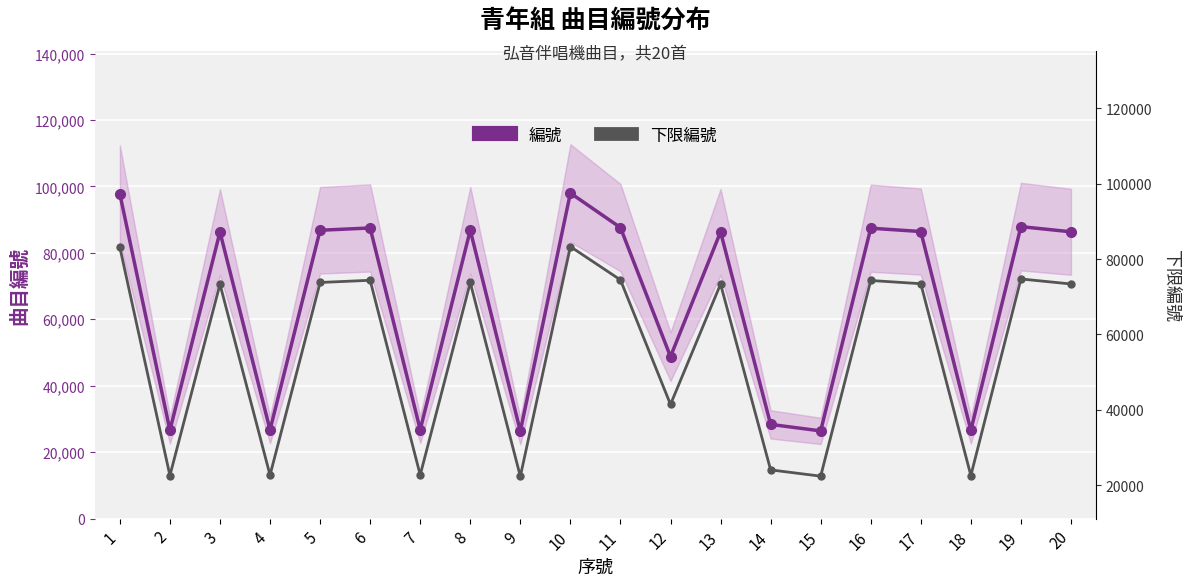

At which label is 下限編號 closest to 52840?

12